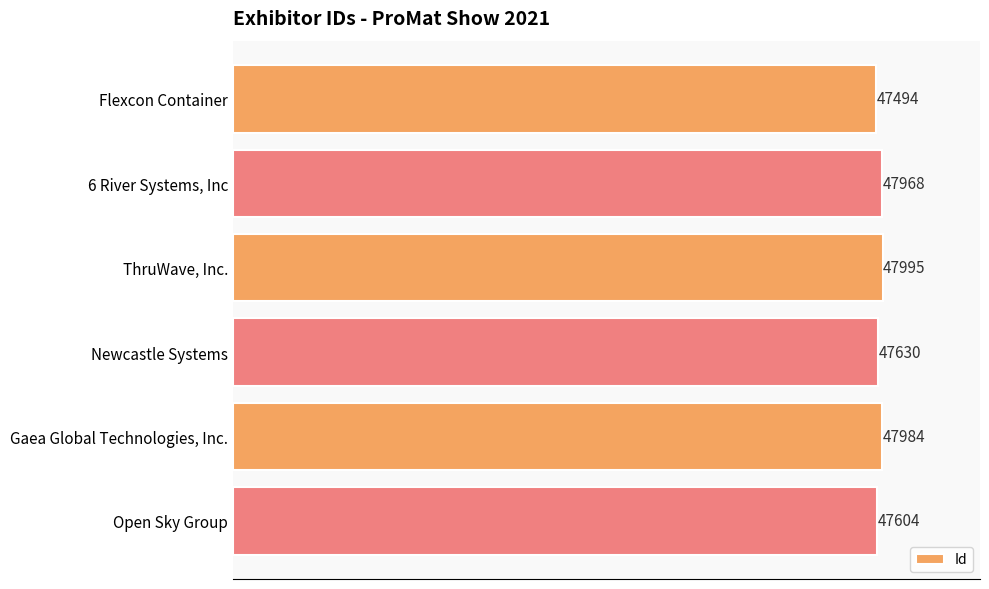

Is it true that the value at 6 River Systems, Inc is 23340?

False